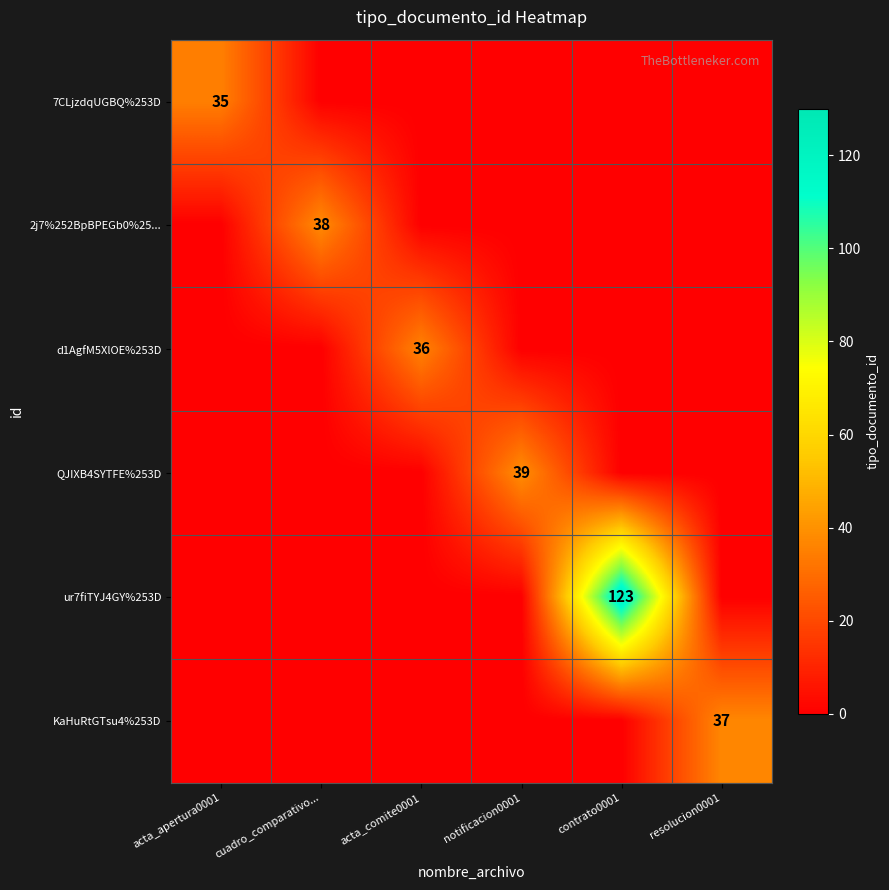

At how many categories does at least one series exceed 99?

1